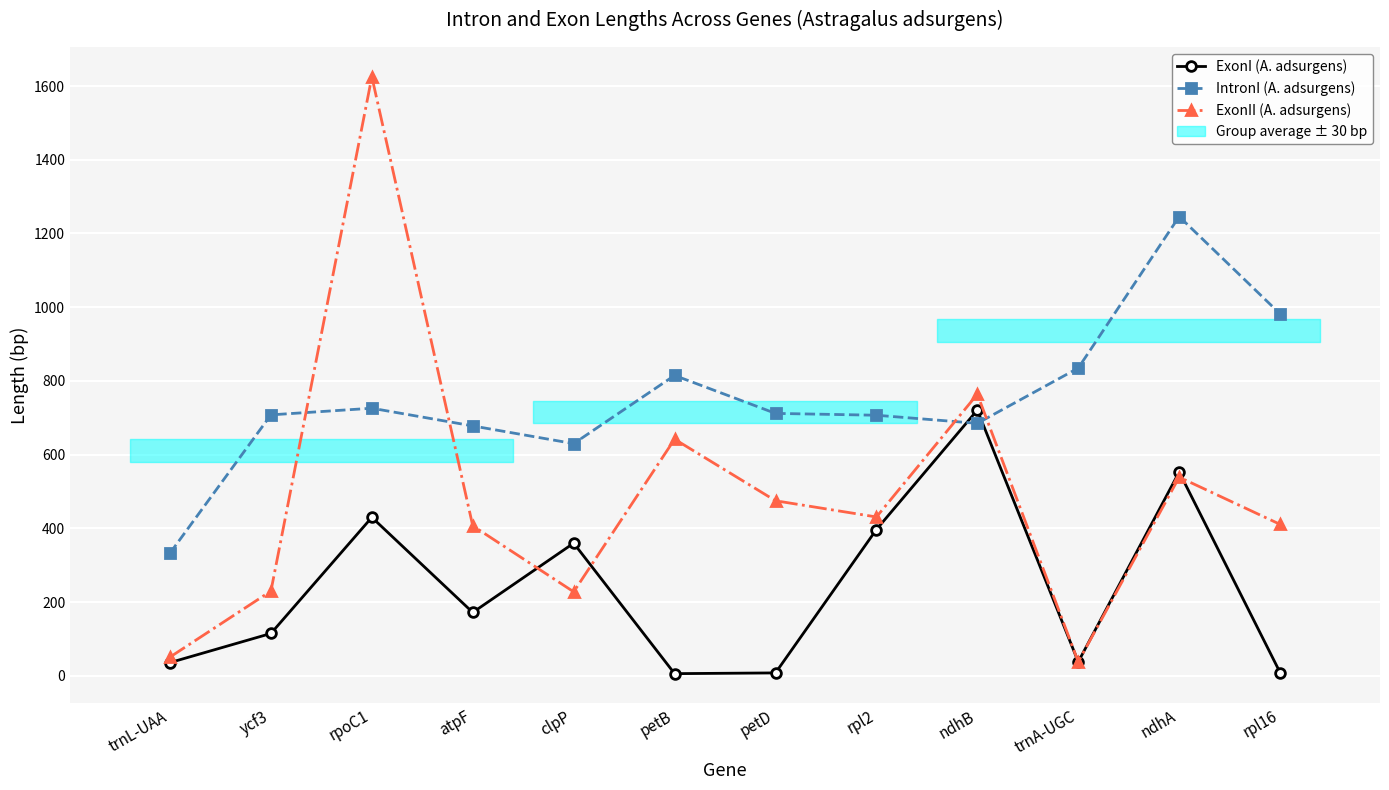

In ExonI (A. adsurgens), how many points are lower than both neighbors (excluding endpoints)?

3